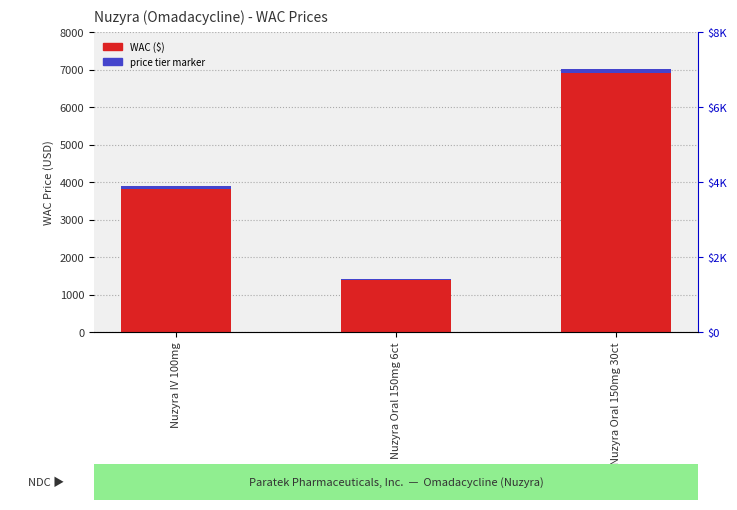

Which category has the lowest value in the price tier marker series?

Nuzyra Oral 150mg 6ct